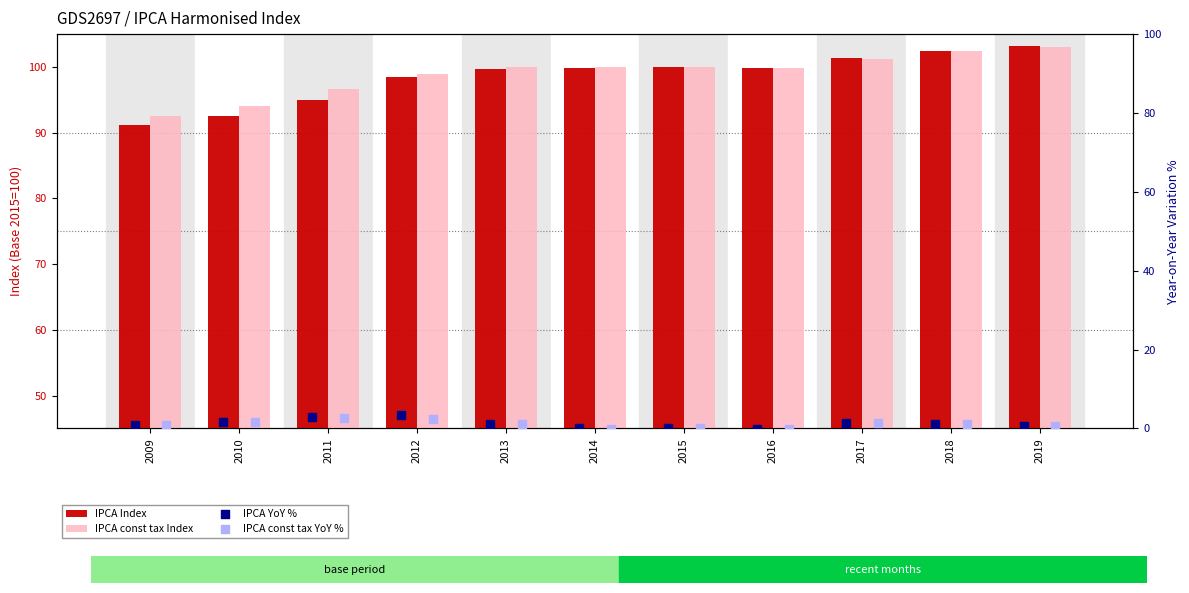

Which series reaches the minimum Y coordinate?

IPCA YoY %